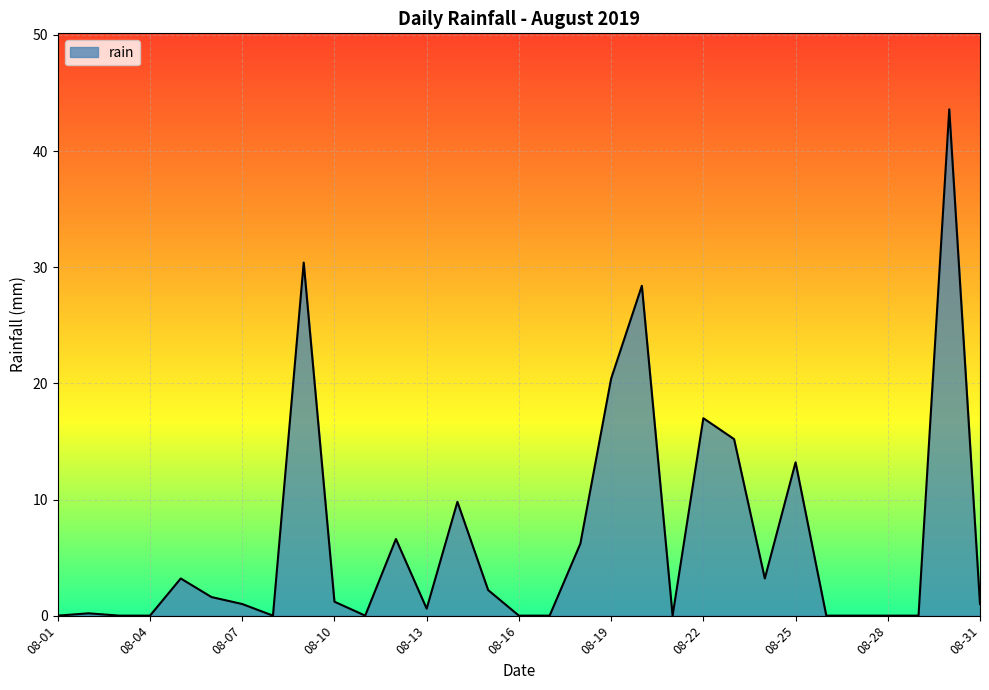

What is the maximum value shown in the chart?

43.6